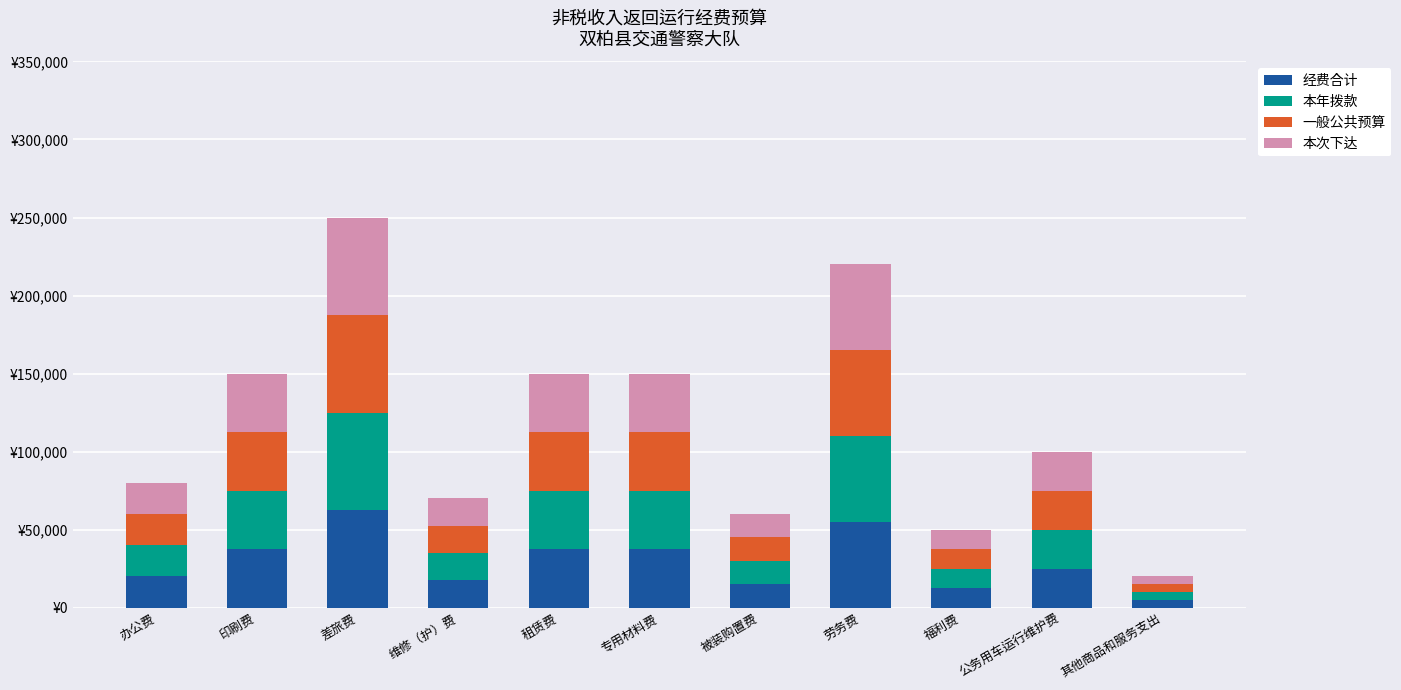

What are all the series names shown in the legend?

经费合计, 本年拨款, 一般公共预算, 本次下达